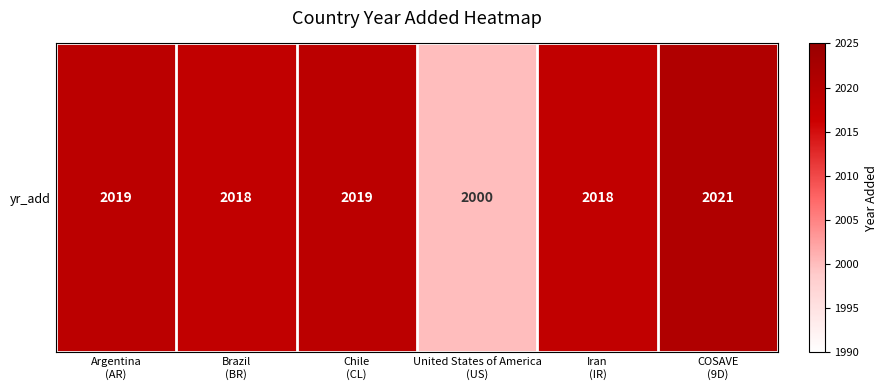

What is the difference between the maximum and minimum values?

21